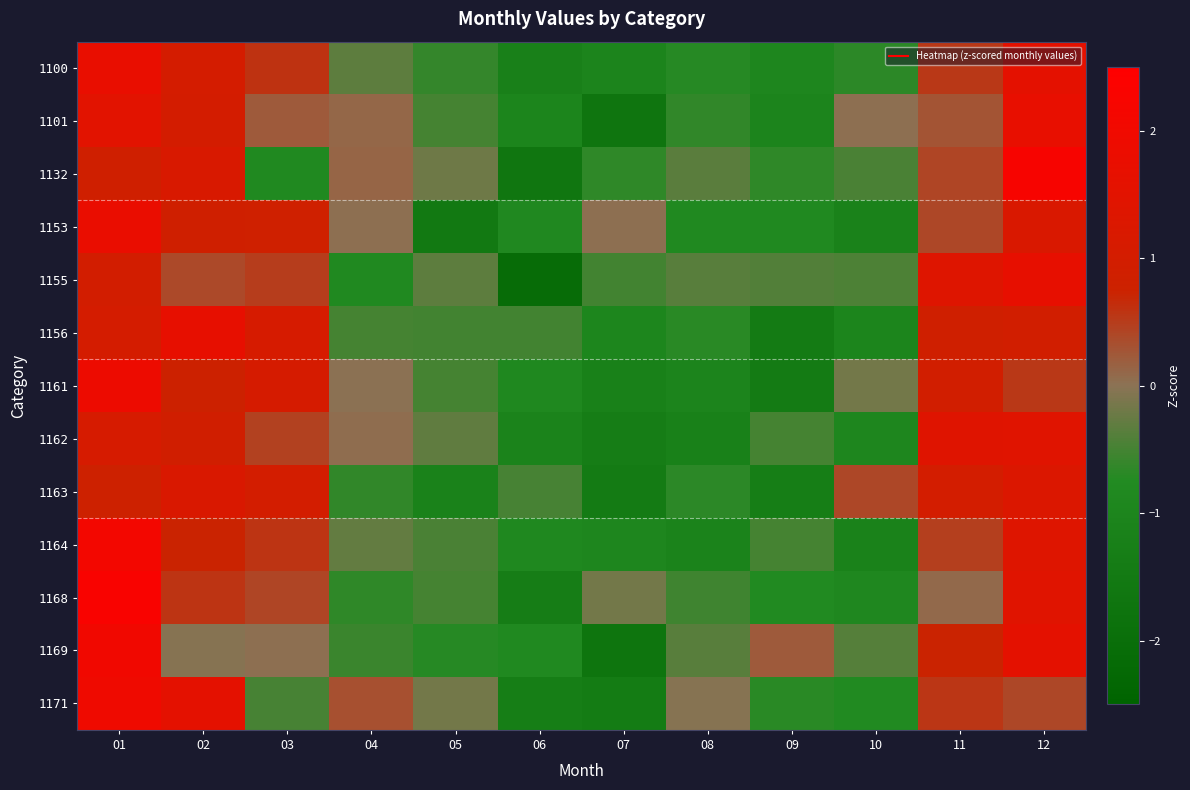

What is the maximum value shown in the chart?

2.3